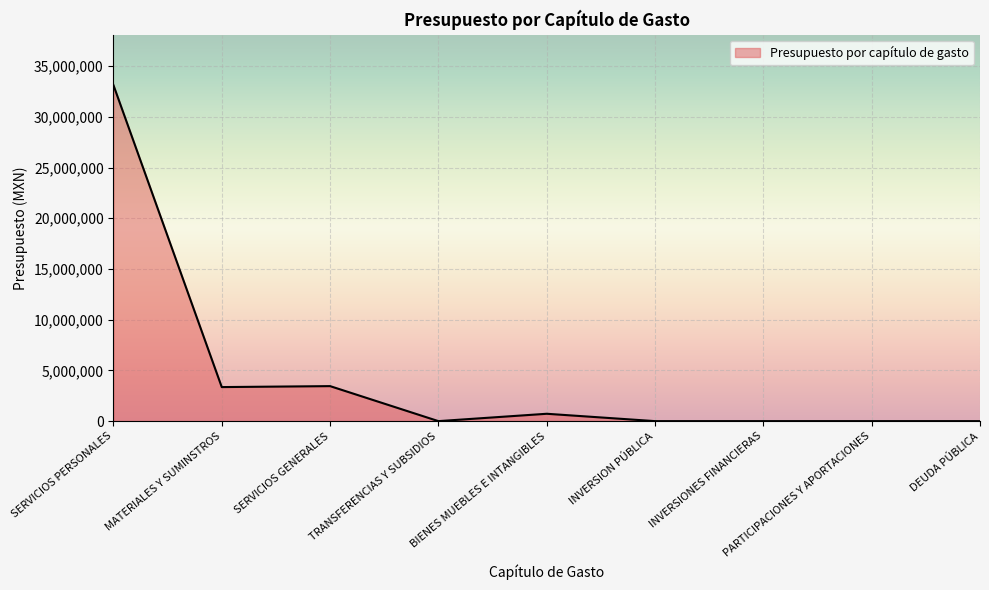

True or false: the data shows 0.0 at DEUDA PÚBLICA.

True